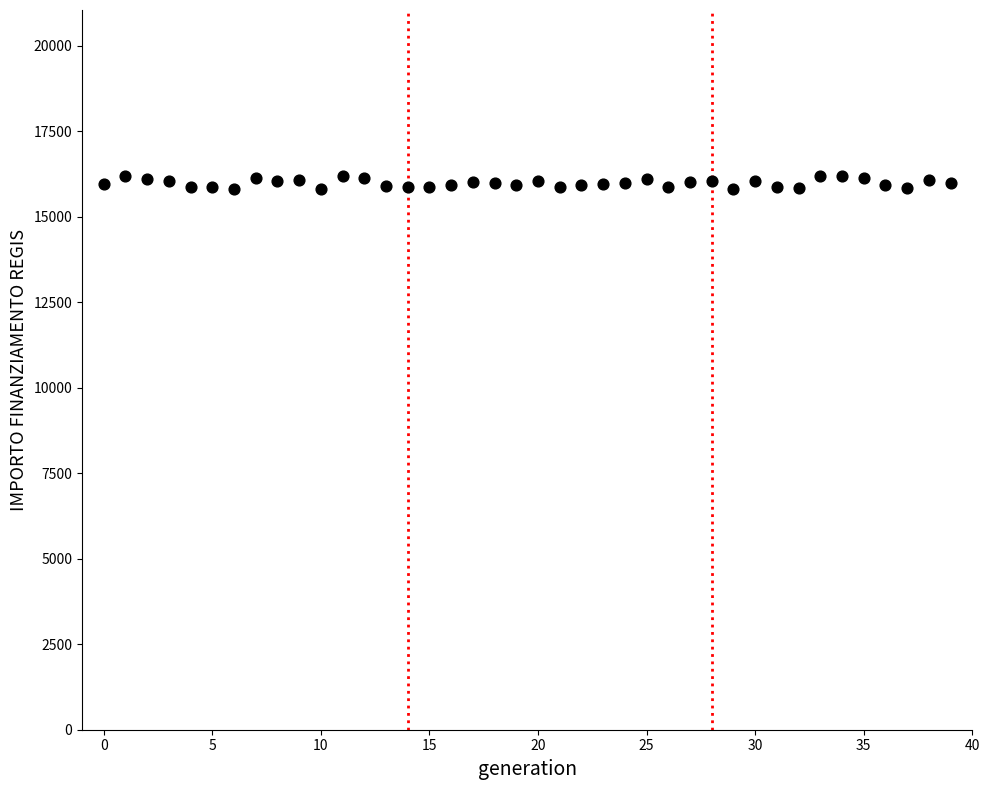

What is the range of Y values (max minus min)?

379.7